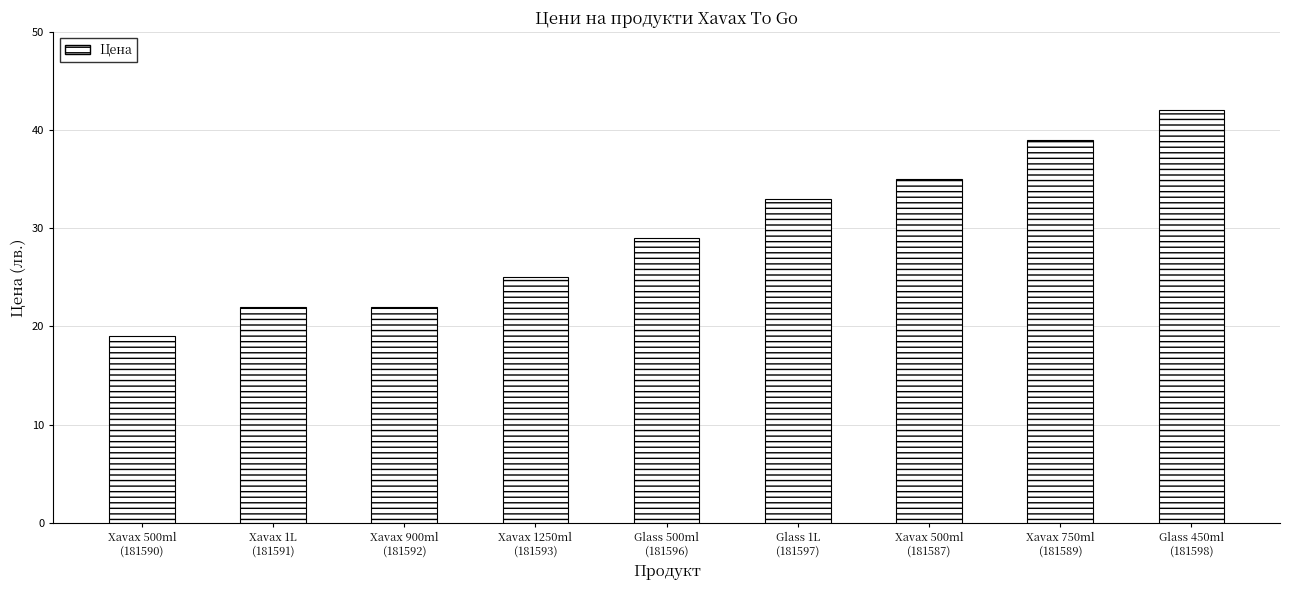

Are the bars horizontal?

No